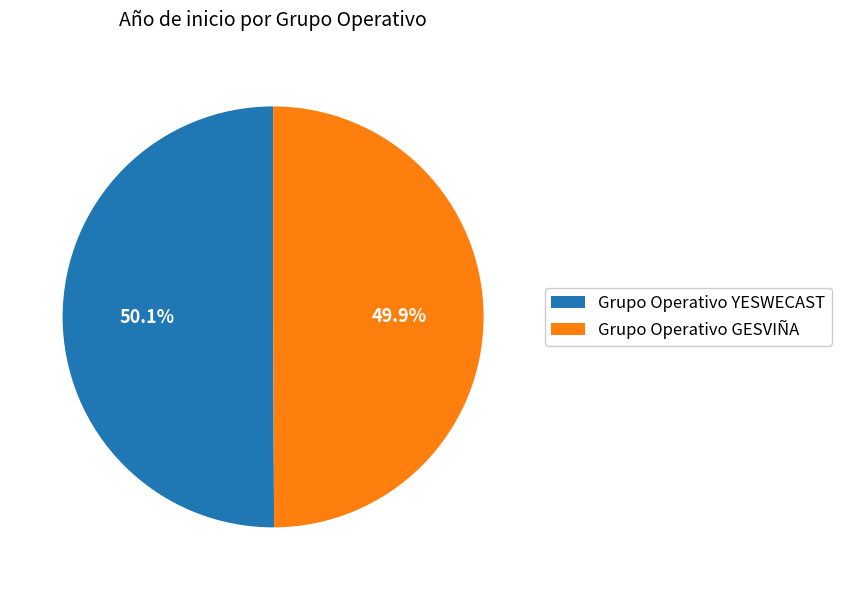

Is it true that Grupo Operativo YESWECAST is 50% of the pie?

True